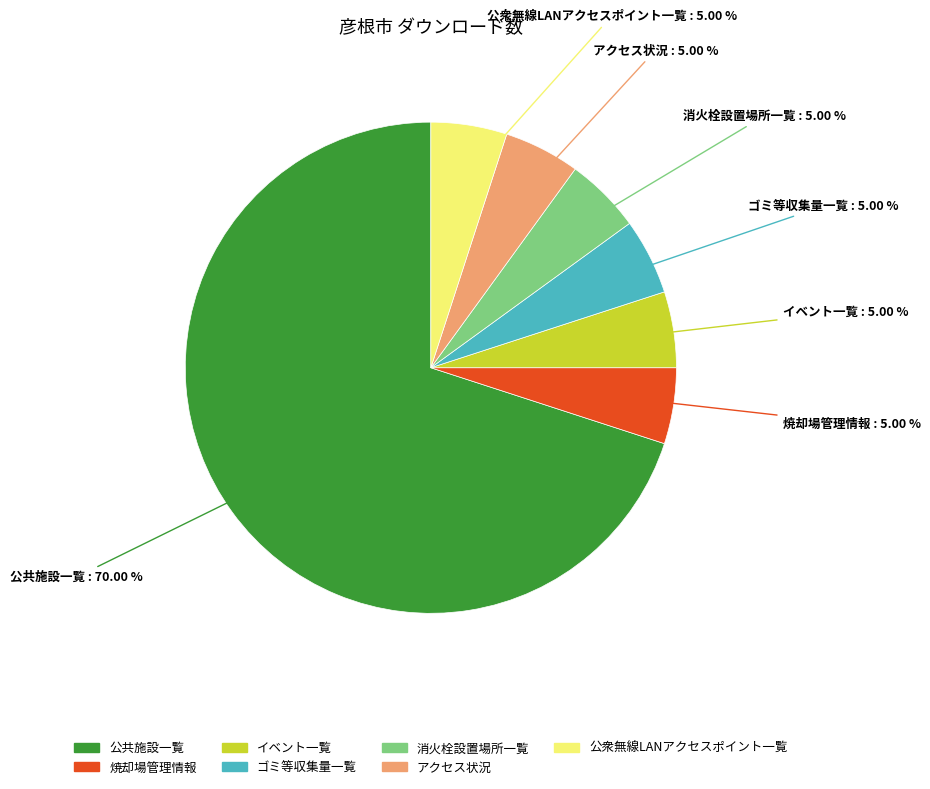

What percentage is the アクセス状況 slice, to the nearest percent?

5%